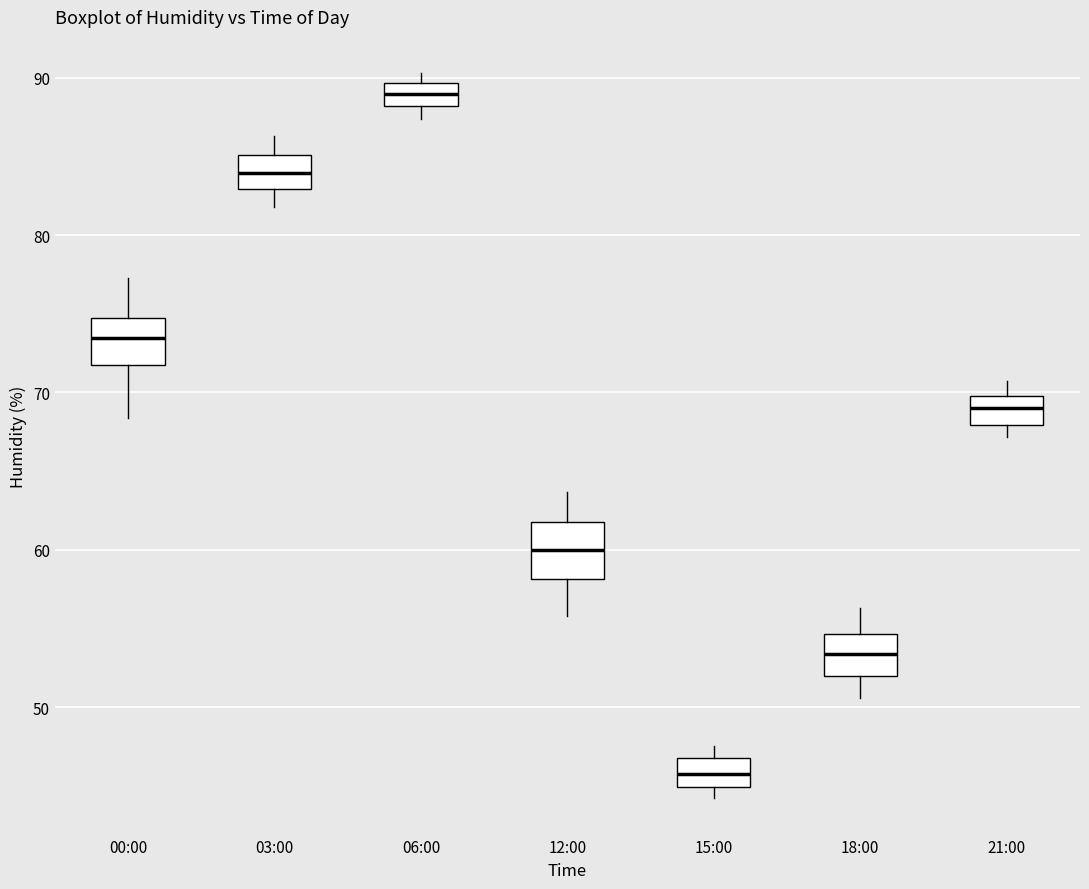

Which box has the highest median line?

06:00